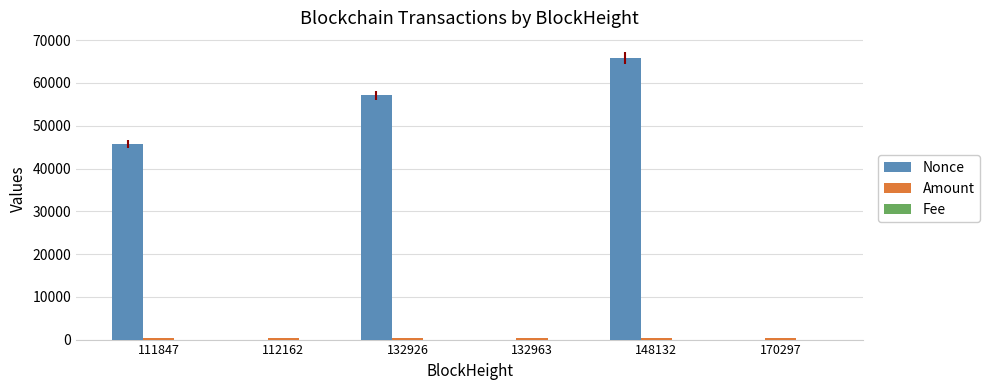

How many categories are shown in the chart?

6